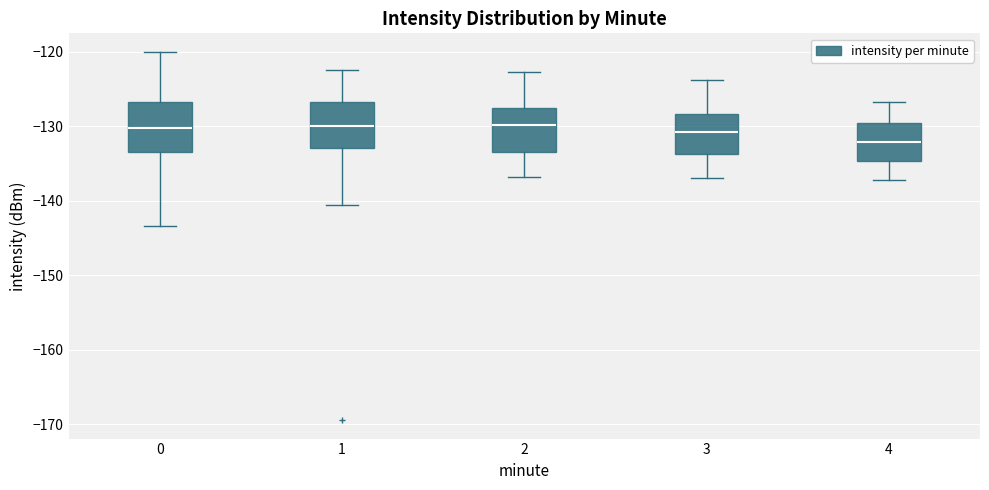

Where does the upper whisker of the box at x = 2 end on the y-axis? The values are not printed on the chart, so give them approximately, as read against the axis.

-123